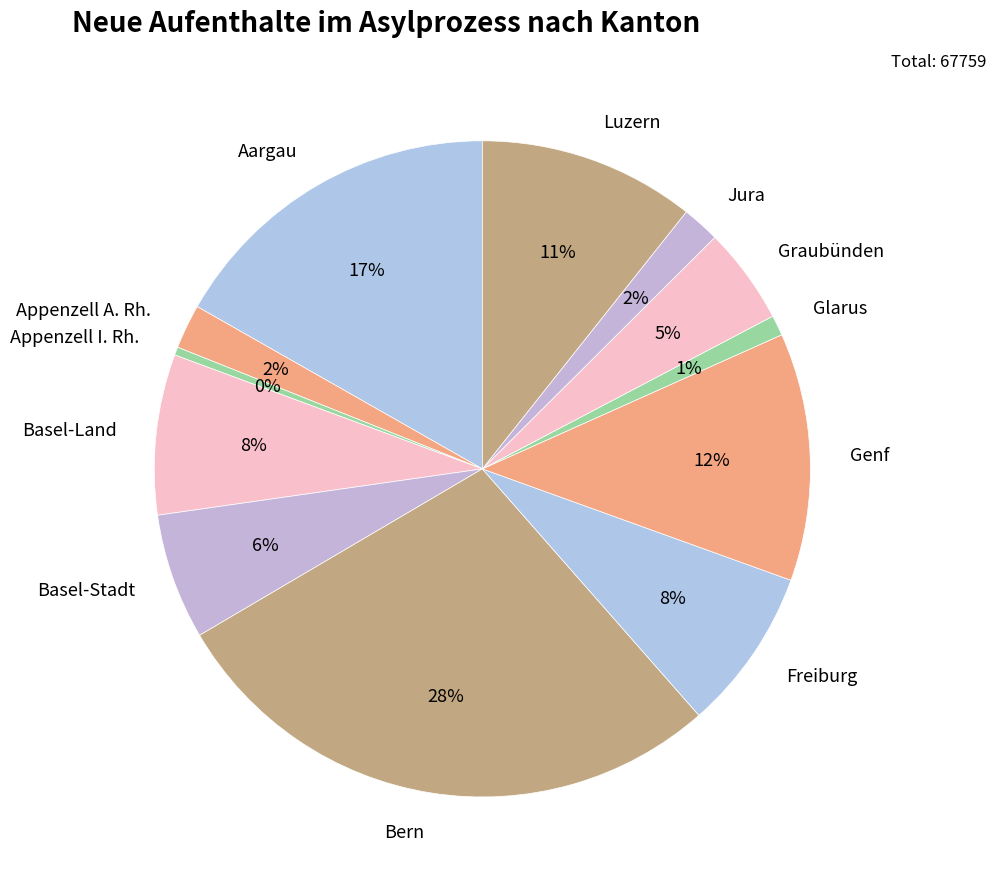

What is the smallest slice in the pie chart?

Appenzell I. Rh.